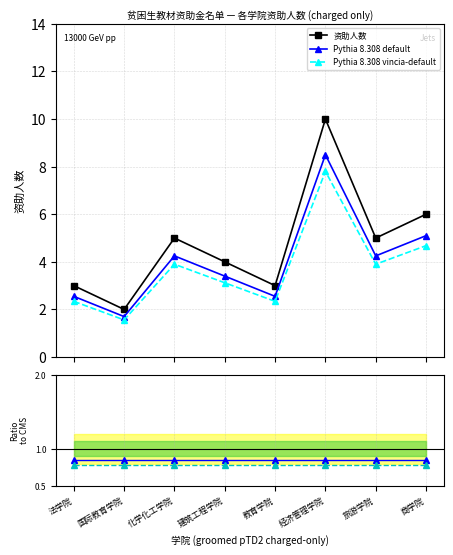

How many values in the 资助人数 series are below 5?

4